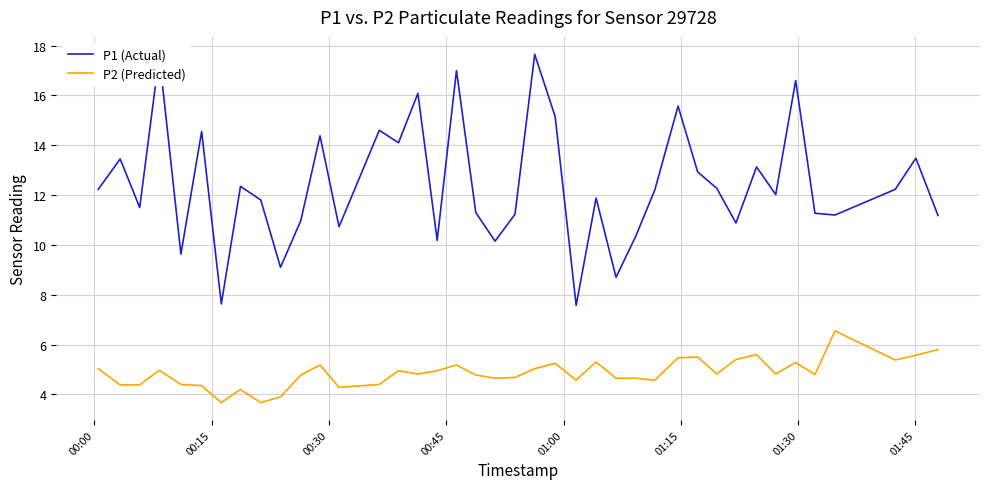

What is the difference between the maximum and minimum values in the P2 (Predicted) series?

2.9